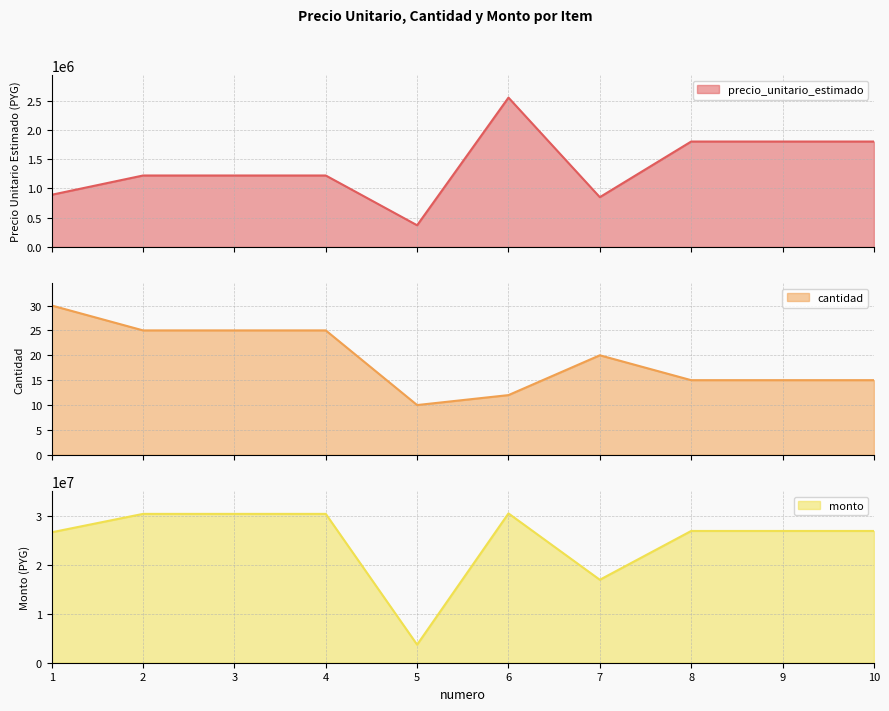

What is the difference between the maximum and minimum values in the monto series?

26900000